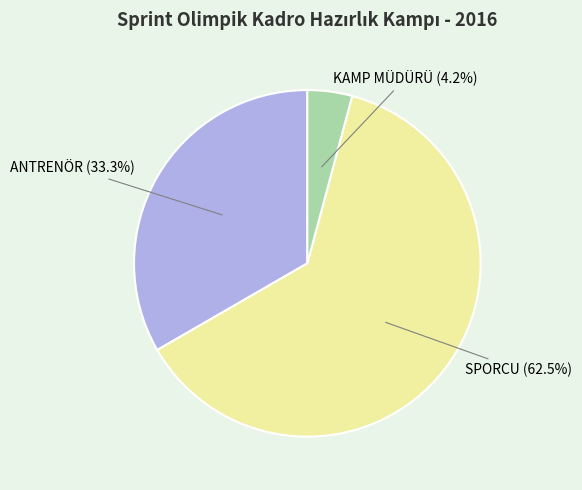

How many segments does this pie chart have?

3